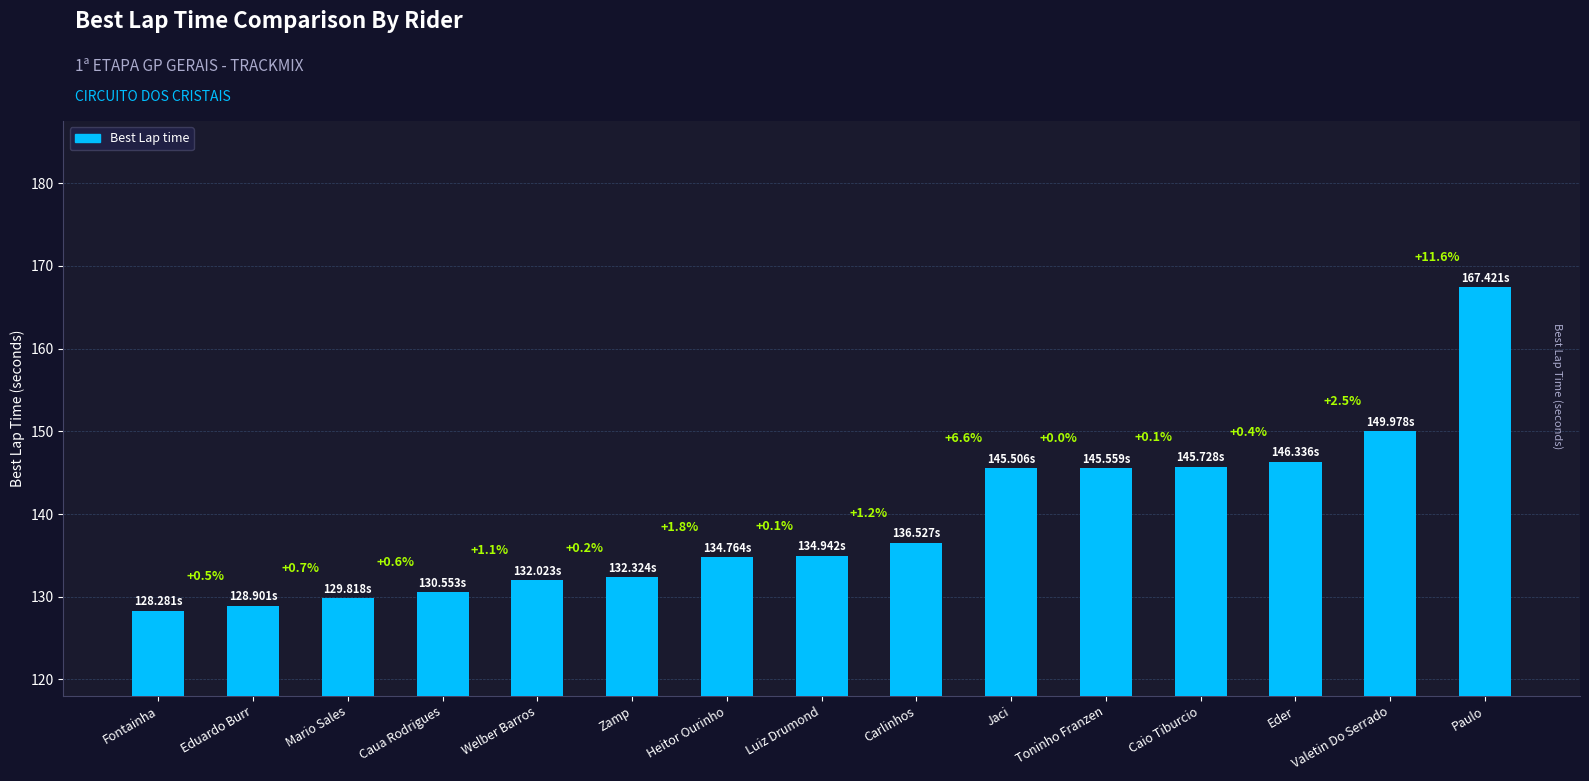

List the labels in order of value, largest first.

Paulo, Valetin Do Serrado, Eder, Caio Tiburcio, Toninho Franzen, Jaci, Carlinhos, Luiz Drumond, Heitor Ourinho, Zamp, Welber Barros, Caua Rodrigues, Mario Sales, Eduardo Burr, Fontainha